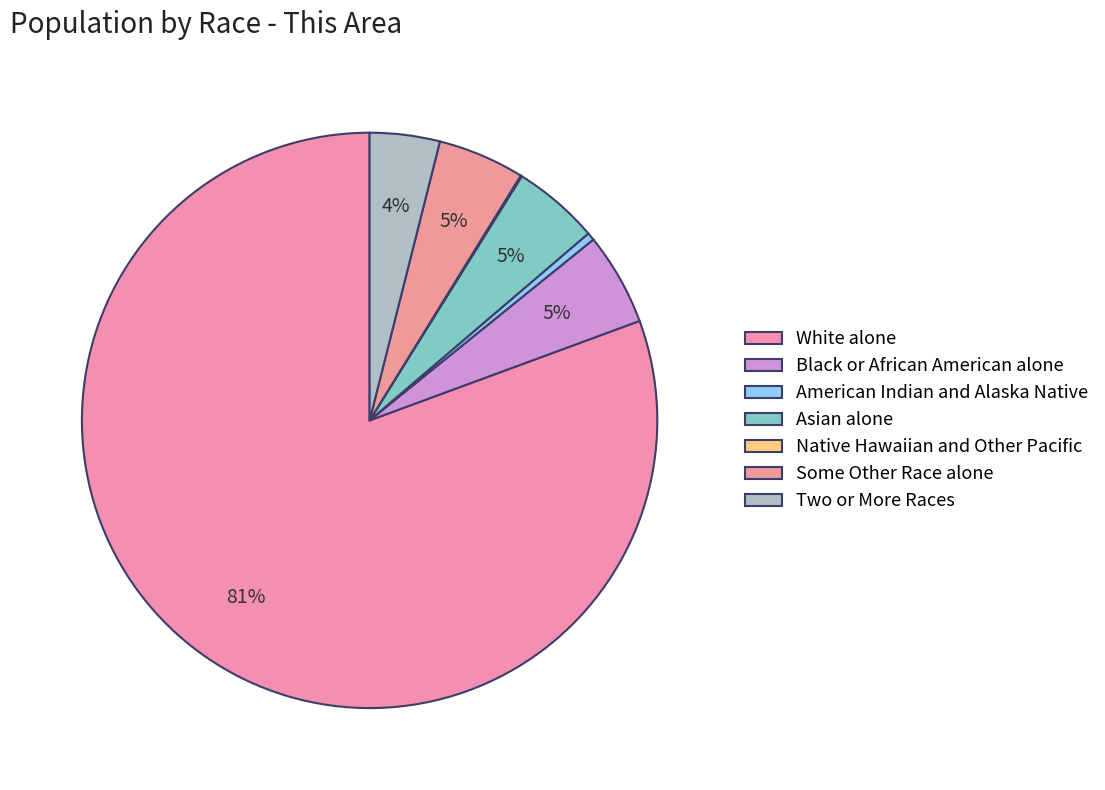

Rank the categories by value from highest to lowest.

White alone, Black or African American alone, Asian alone, Some Other Race alone, Two or More Races, American Indian and Alaska Native, Native Hawaiian and Other Pacific